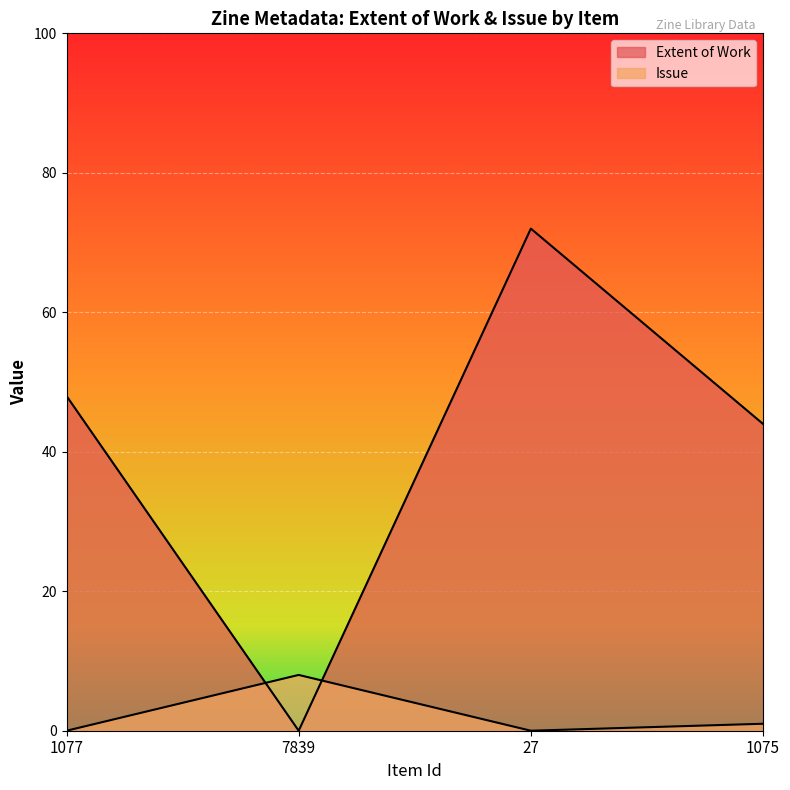

Reading left to right, list all the values displayed in this chart.

Extent of Work: 1077=48	7839=0	27=72	1075=44
Issue: 1077=0	7839=8	27=0	1075=1